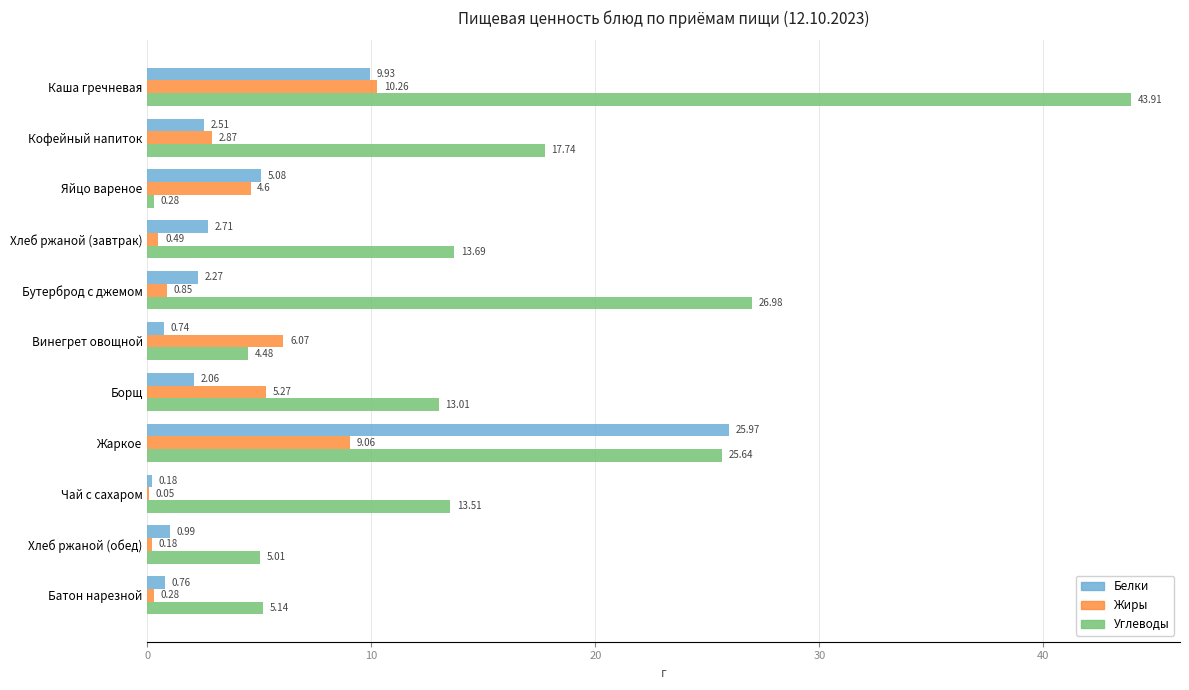

At which label is Углеводы closest to 22?

Жаркое